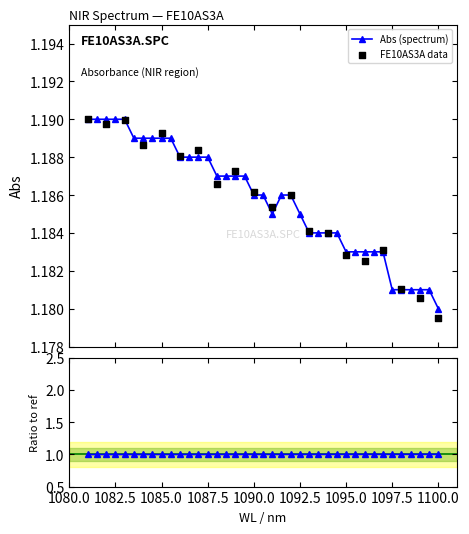

Between 1092.5 and 1089.0, which is larger?

1089.0